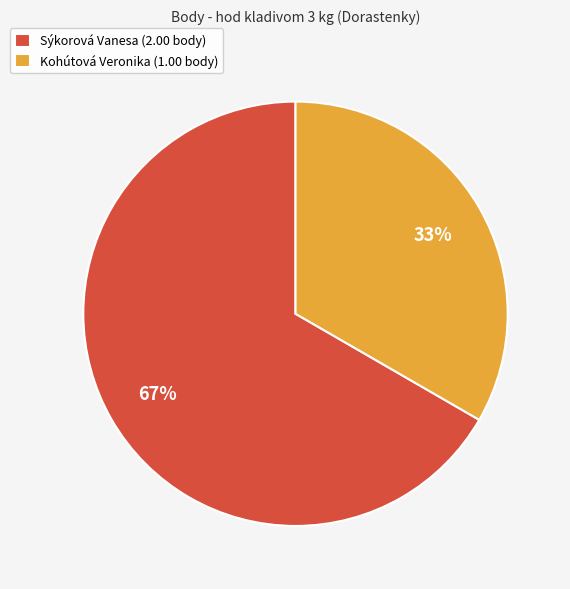

Is it true that Sýkorová Vanesa is 67% of the pie?

True